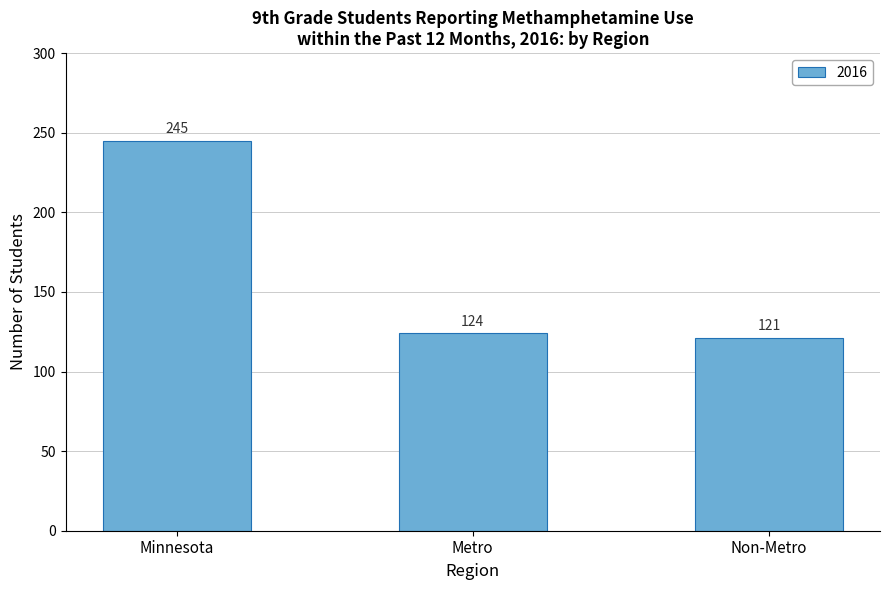

How many data points are less than 124?

1